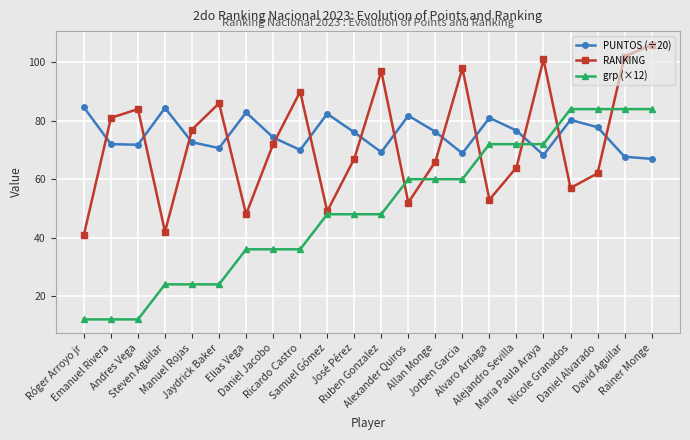

Is the value of grp (×12) at Jaydrick Baker greater than the value of PUNTOS (÷20) at Alvaro Arriaga?

No